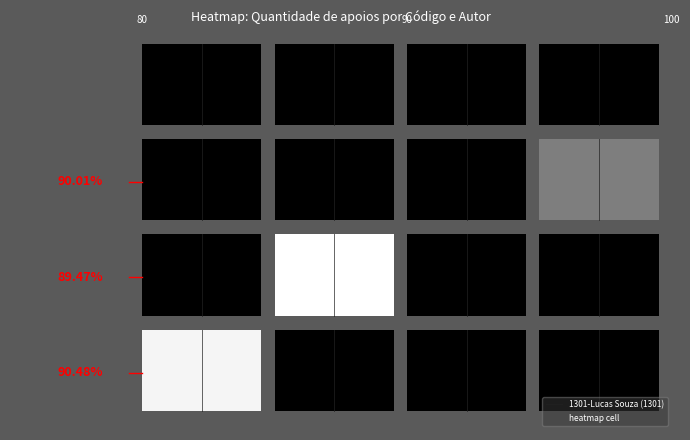

The value of 1301-Lucas Souza (1301) at 1 is 0.2. True or false?

False